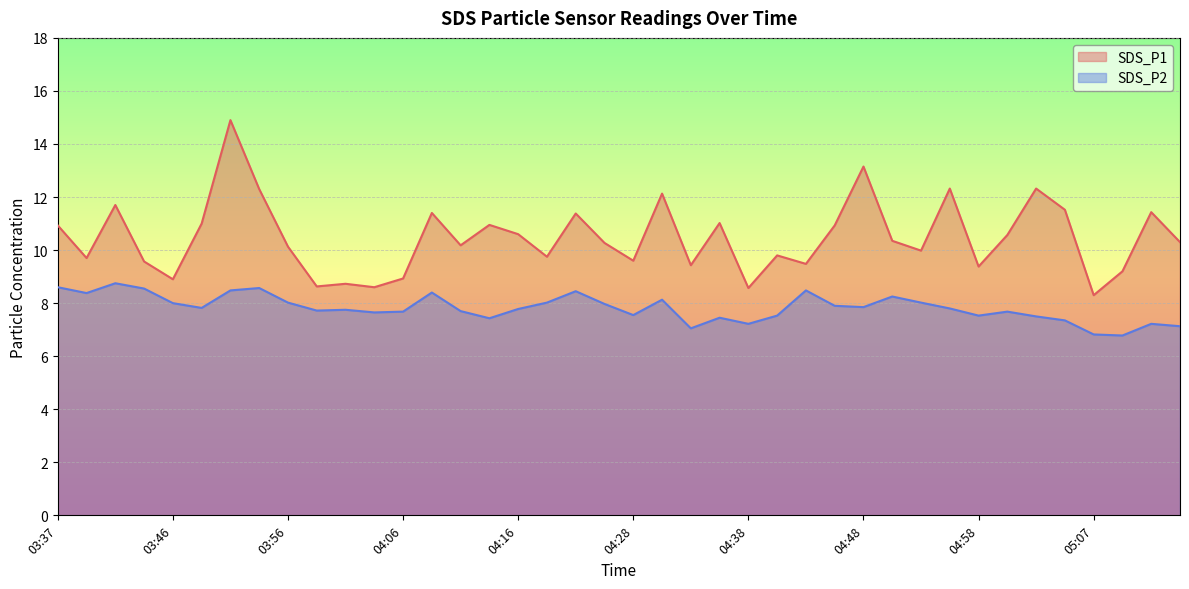

True or false: SDS_P1 and SDS_P2 intersect in this chart.

False